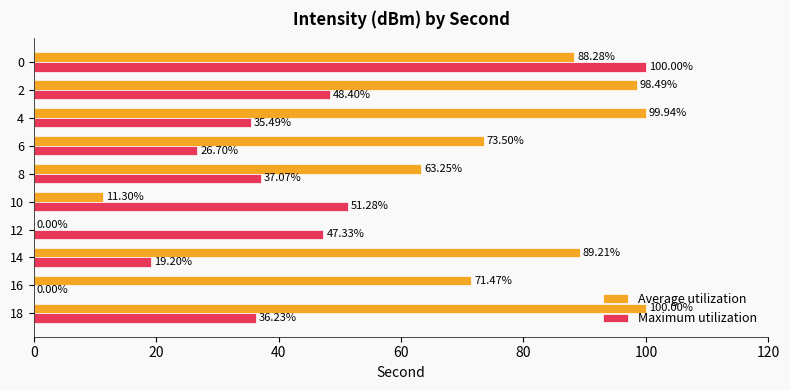

What is the total value across all series at 4?

135.4